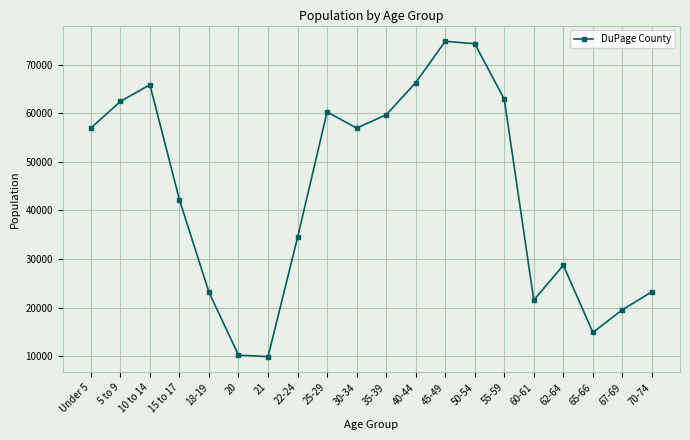

True or false: there are more than 1 points higher than both neighbors.

True